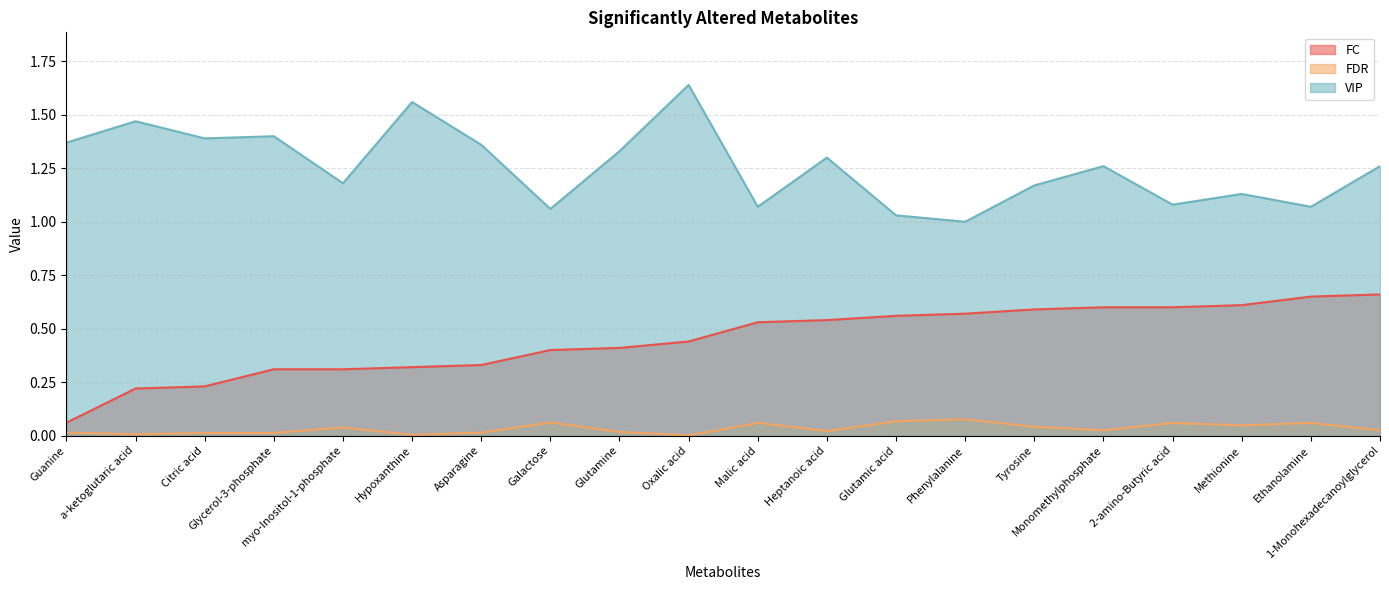

At which category is the sum across all series the highest?

Oxalic acid